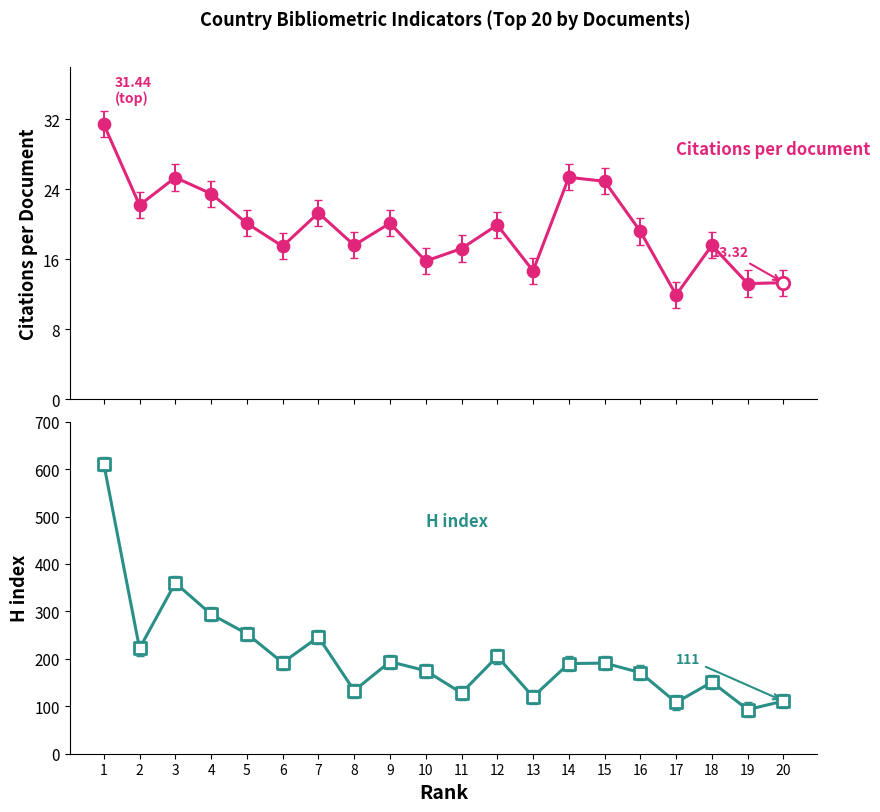

Which series has the largest total across all categories?

H index